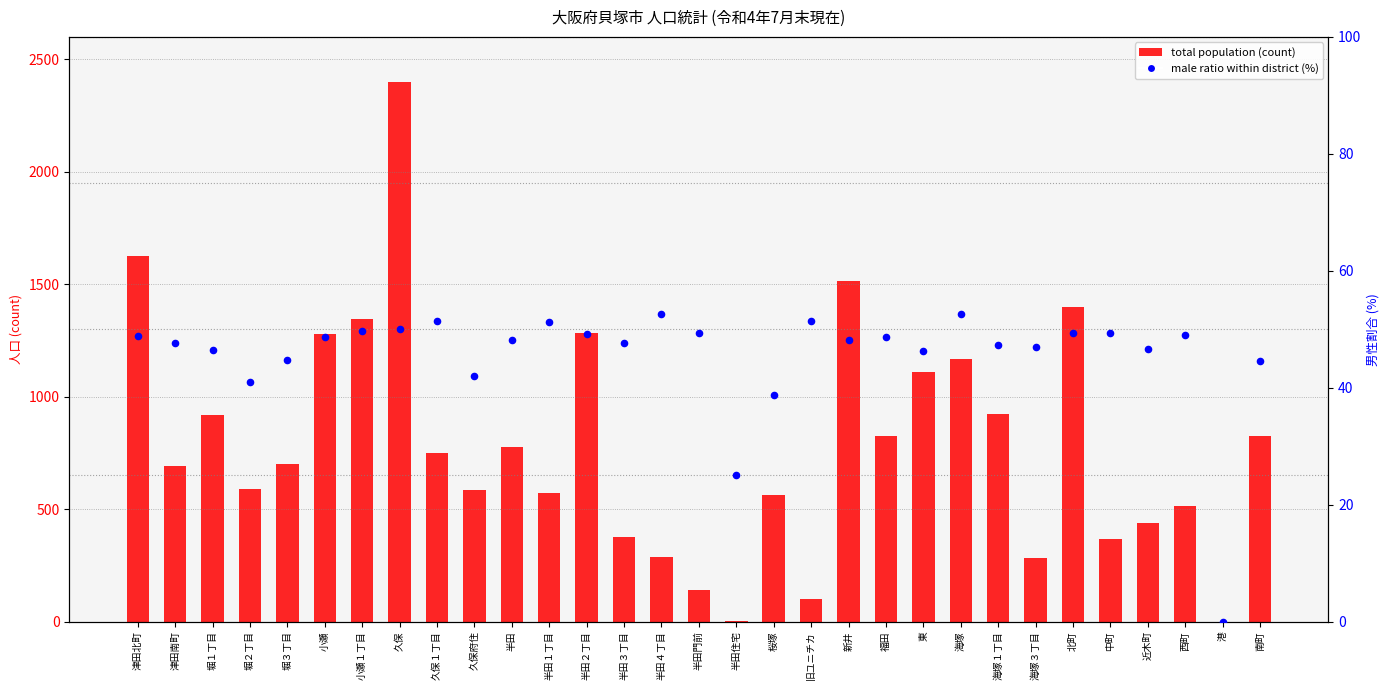

What are all the series names shown in the legend?

total population, male ratio (%)